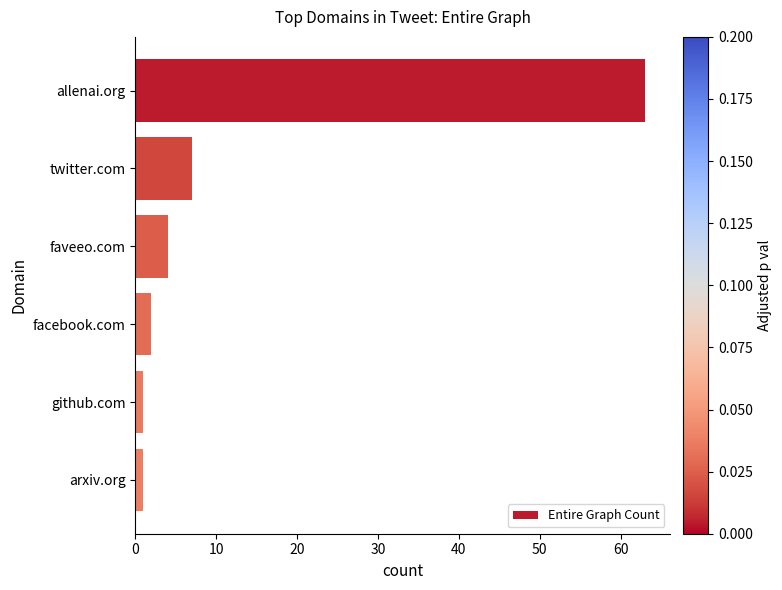

What position from the top is faveeo.com?

3